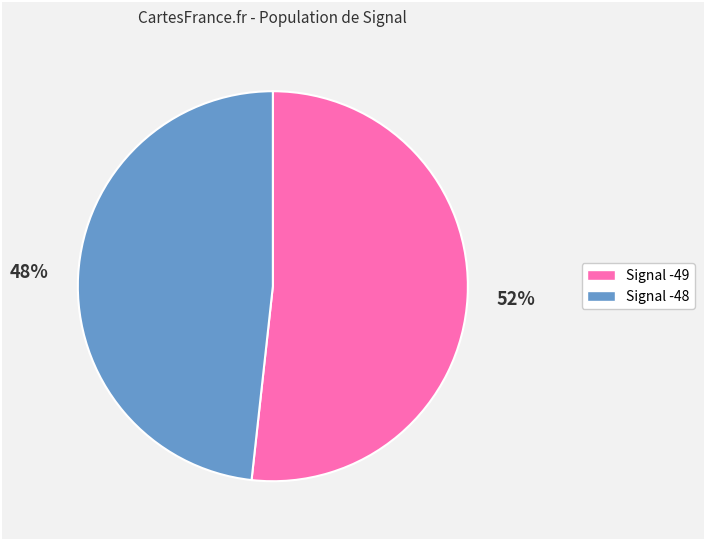

To the nearest percent, what is the average slice percentage?

50%